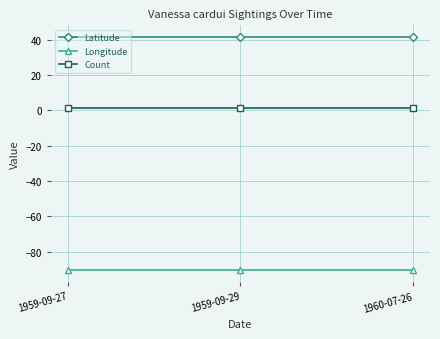

What is the minimum value shown in the chart?

-90.5